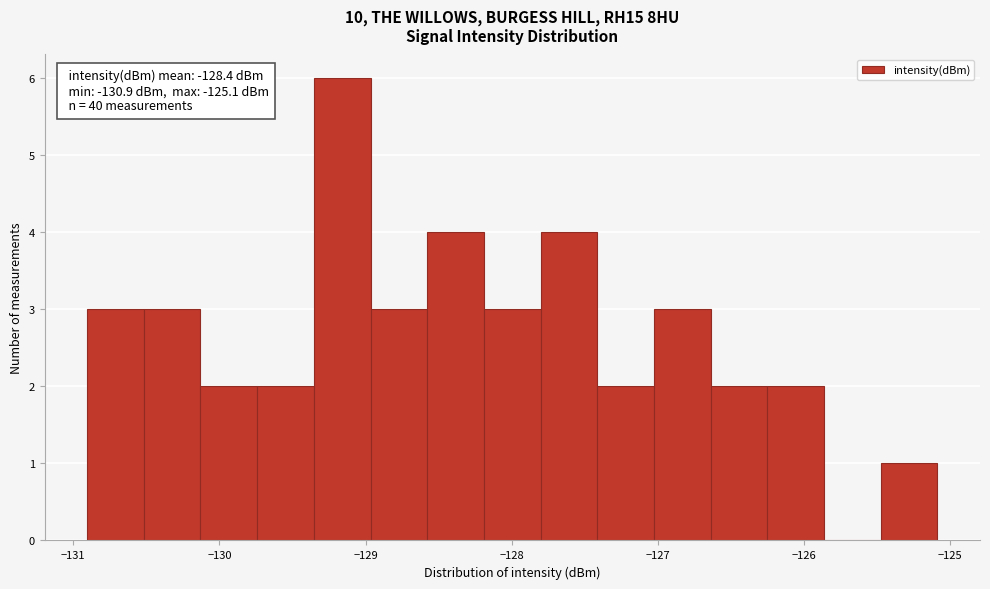

Read against the x-axis, roughly where is the centre of the tallest bar?

-129.2